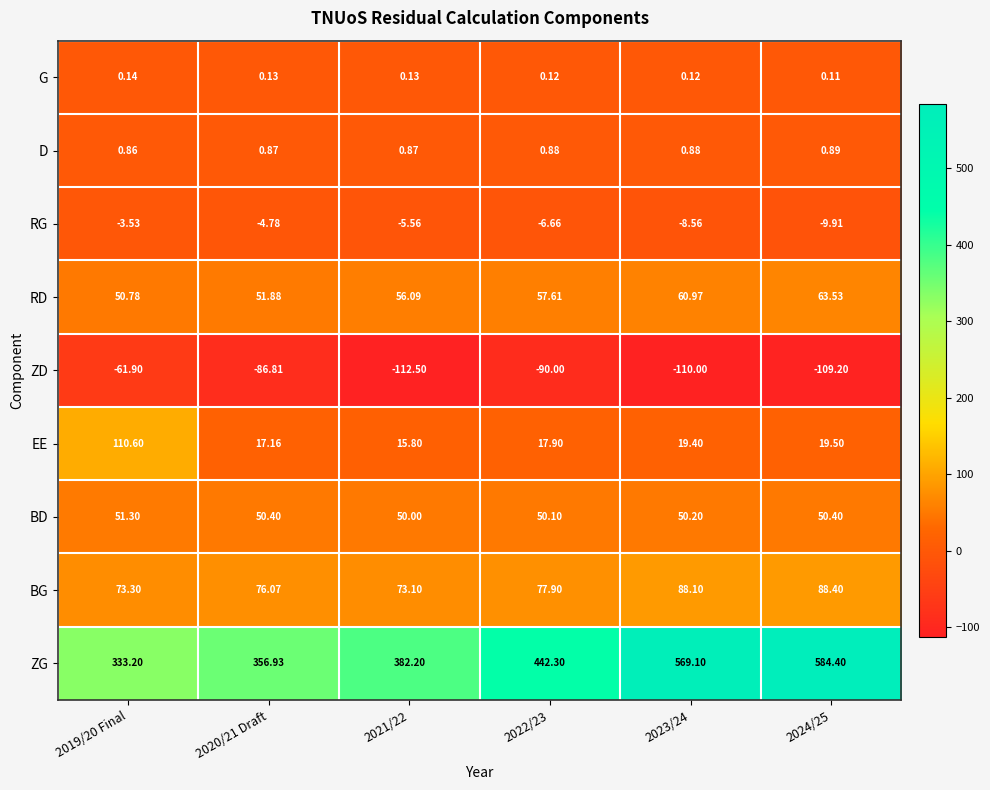

Between 2022/23 and 2024/25, which series saw the biggest shift?

ZG